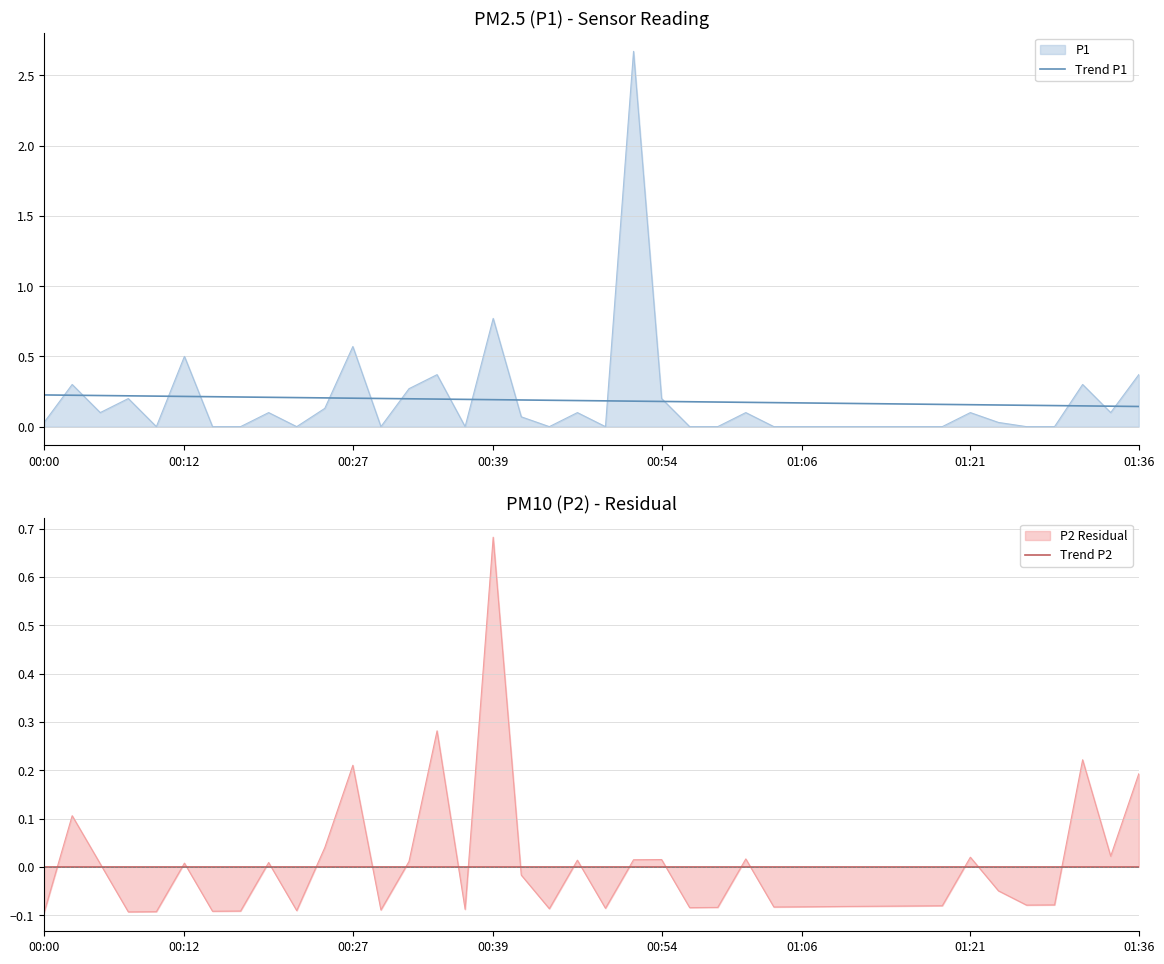

Rank the series at 13 from highest to lowest value.

Trend P1, Trend P2